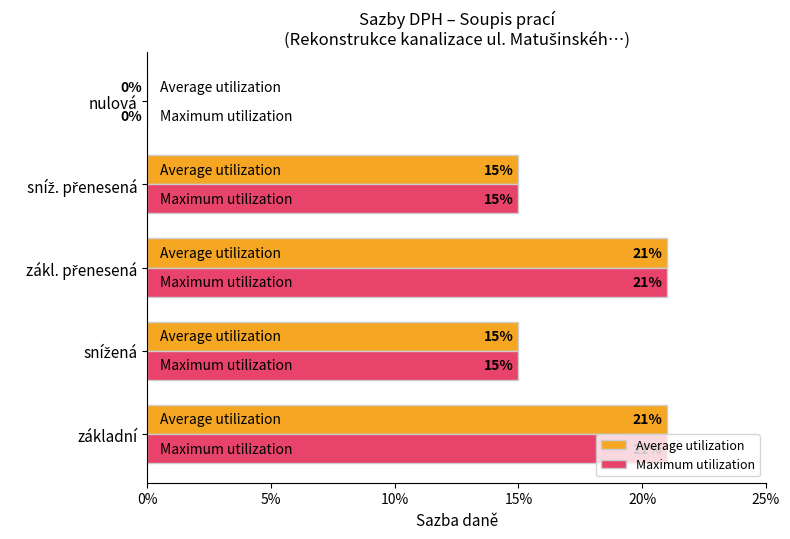

Reading left to right, transcribe all the data shown in this chart.

Average utilization: 0.2	0.1	0.2	0.1	0.0
Maximum utilization: 0.2	0.1	0.2	0.1	0.0